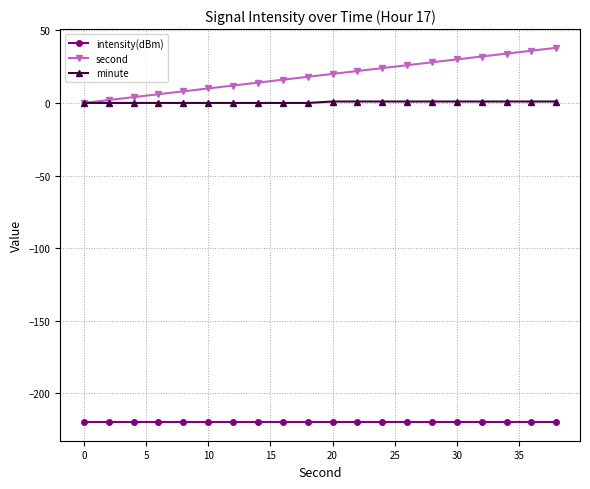

Which series has the largest total across all categories?

second